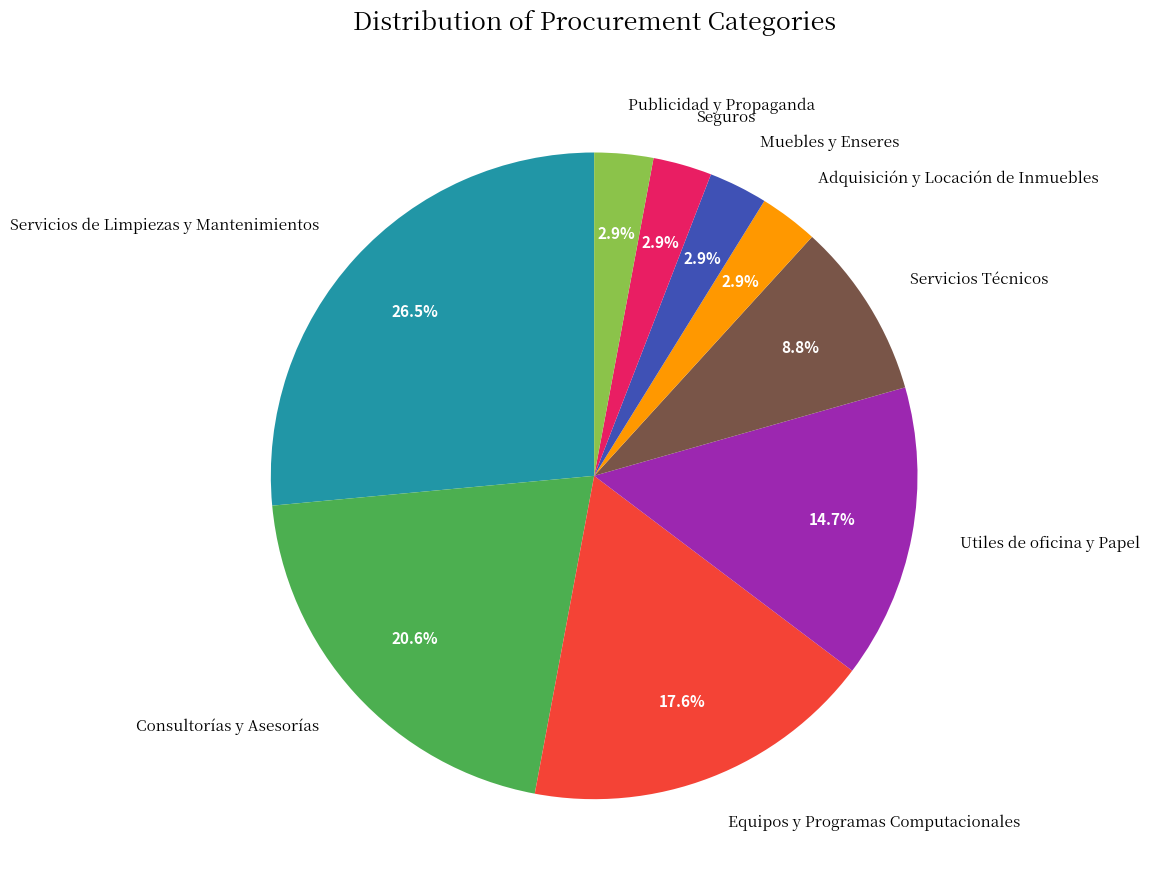

To the nearest percent, what is the difference between the Servicios Técnicos and Muebles y Enseres slice percentages?

6%